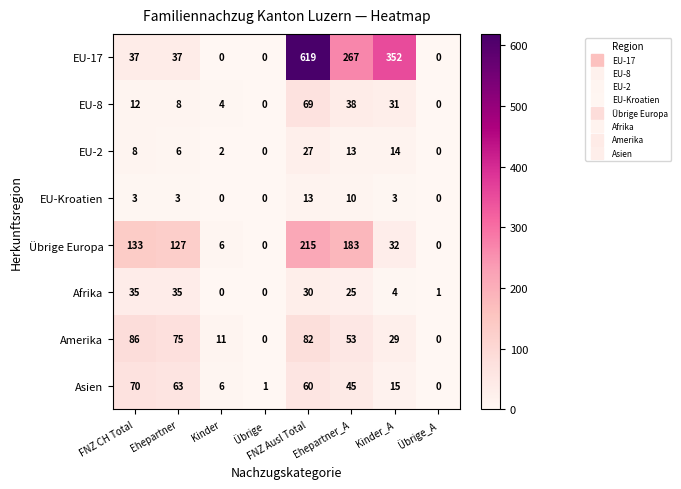

How many distinct data groups are displayed?

8